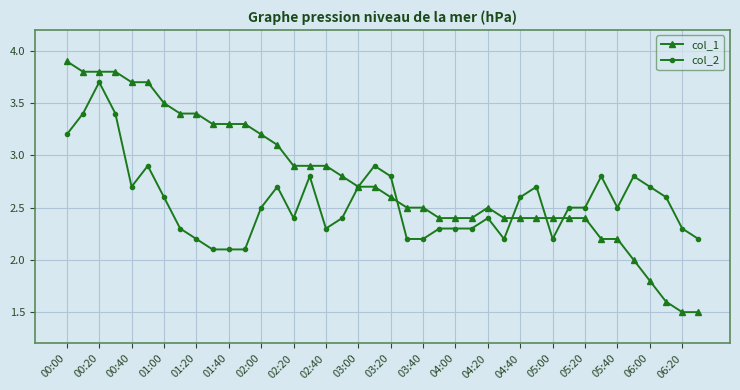

What is the value of the col_2 point at the 19th from the left?

2.7